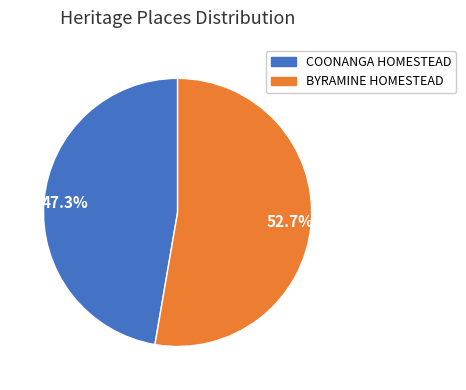

To the nearest percent, what is the average slice percentage?

50%